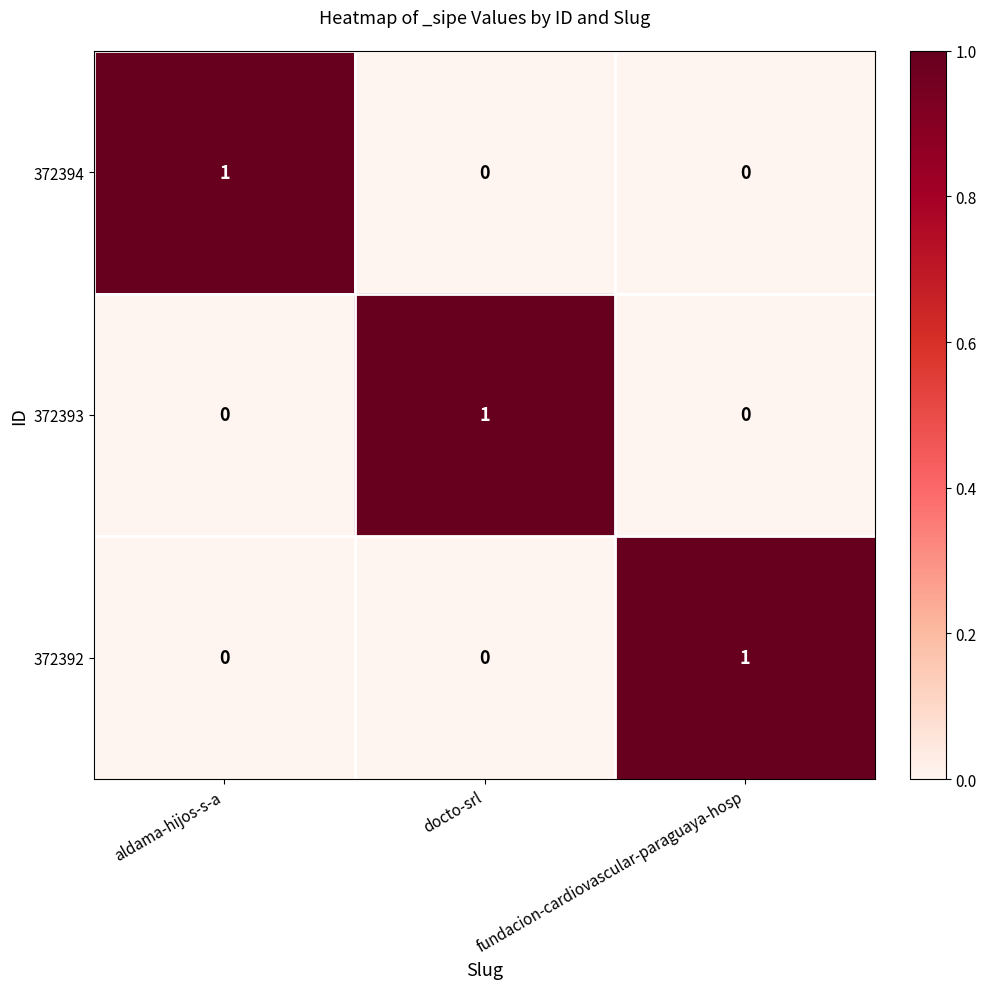

Is the value of 372392 at docto-srl greater than the value of 372394 at aldama-hijos-s-a?

No